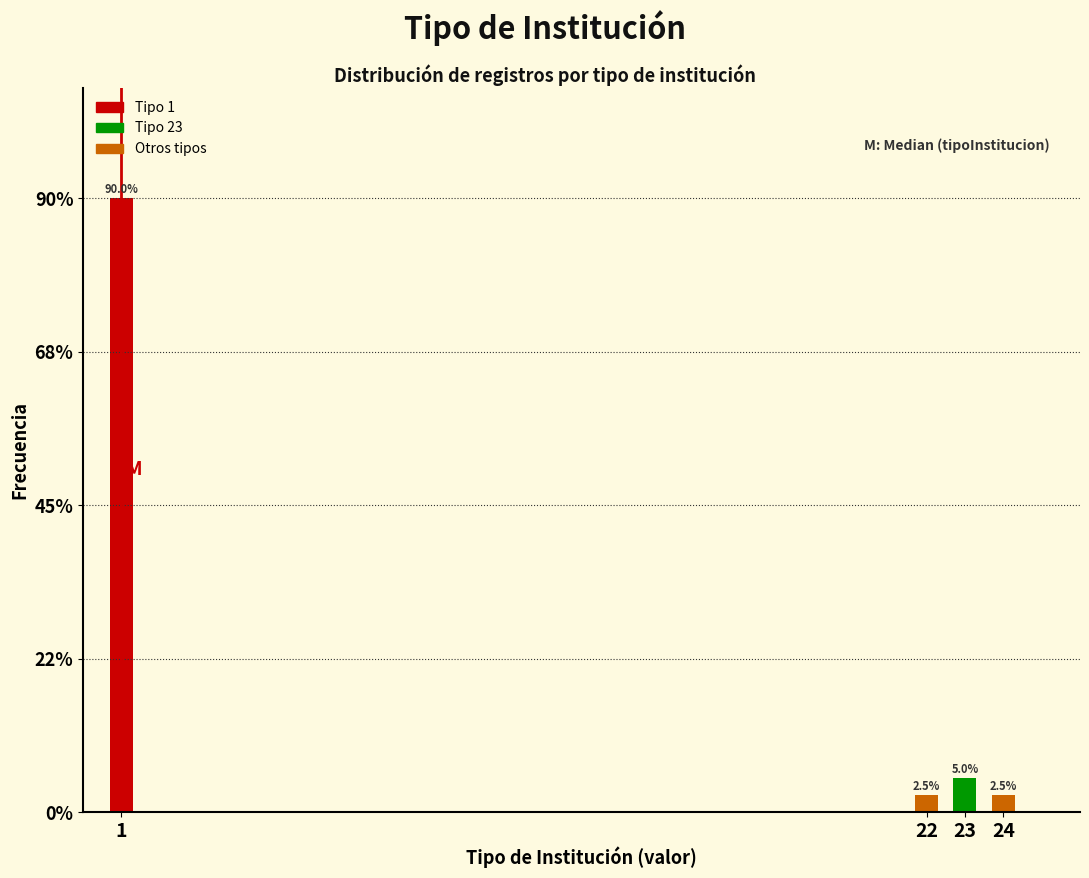

Reading right to left, what are all the values shown in this chart?

2.5	5.0	2.5	90.0